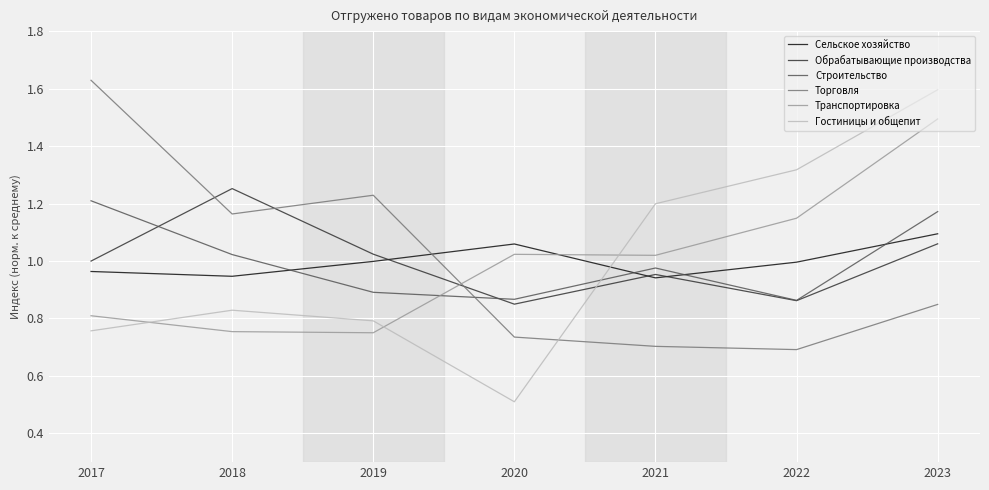

Where is the first local maximum for Гостиницы и общепит?

2018